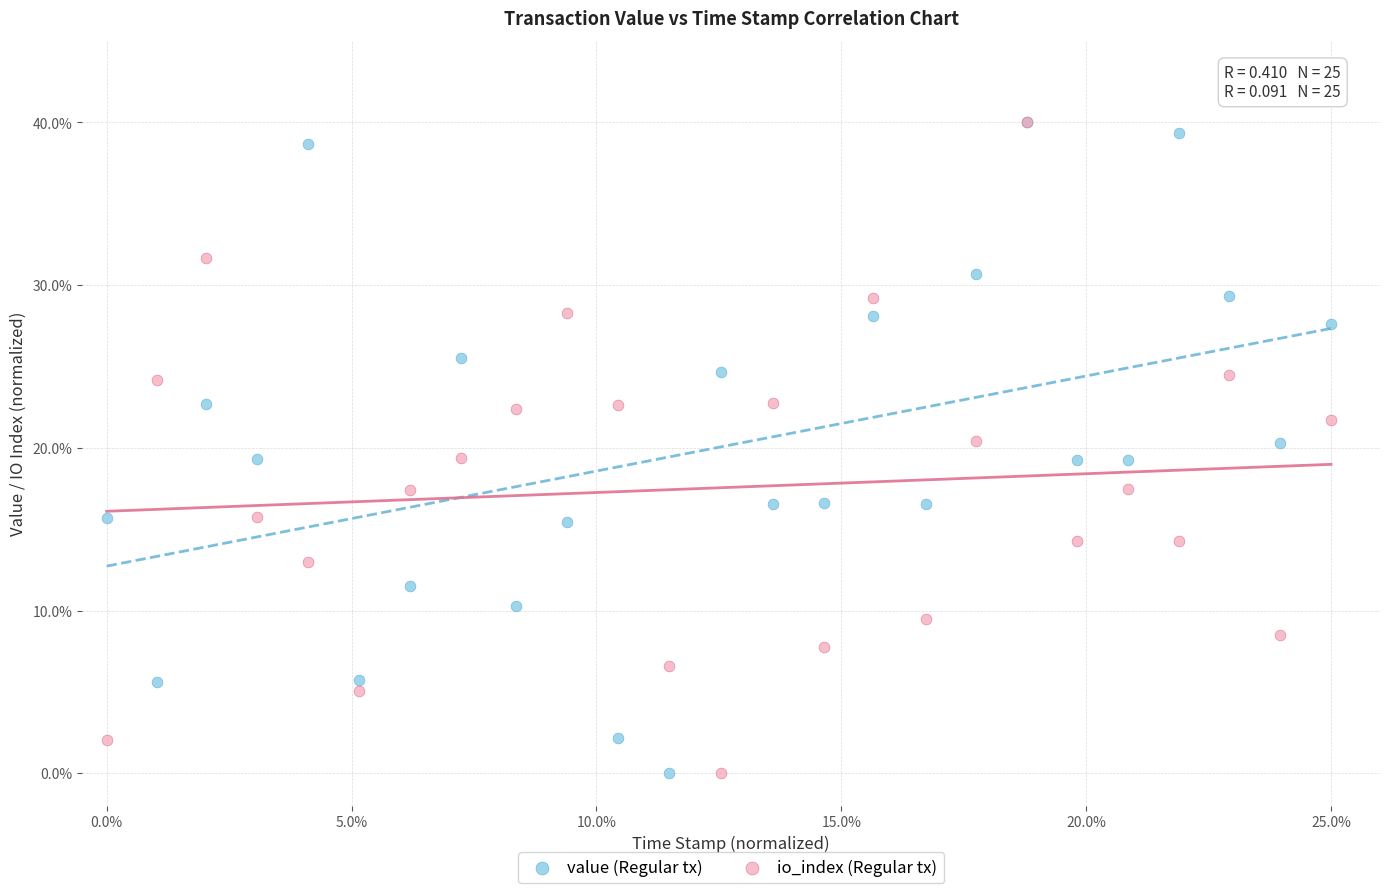

What are all the series names shown in the legend?

value (Regular tx), io_index (Regular tx)